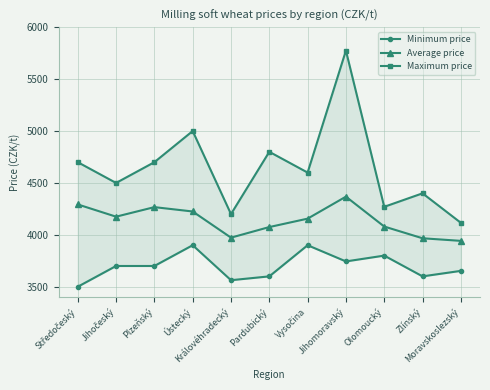

Reading right to left, what are all the values shown in this chart?

Minimum price: Moravskoslezský=3653	Zlínský=3600	Olomoucký=3800	Jihomoravský=3744	Vysočina=3900	Pardubický=3600	Královéhradecký=3563	Ústecký=3900	Plzeňský=3700	Jihočeský=3700	Středočeský=3500
Average price: Moravskoslezský=3942	Zlínský=3967	Olomoucký=4080	Jihomoravský=4368	Vysočina=4156	Pardubický=4075	Královéhradecký=3973	Ústecký=4225	Plzeňský=4267	Jihočeský=4175	Středočeský=4293
Maximum price: Moravskoslezský=4116	Zlínský=4400	Olomoucký=4270	Jihomoravský=5775	Vysočina=4600	Pardubický=4800	Královéhradecký=4200	Ústecký=5000	Plzeňský=4700	Jihočeský=4500	Středočeský=4700